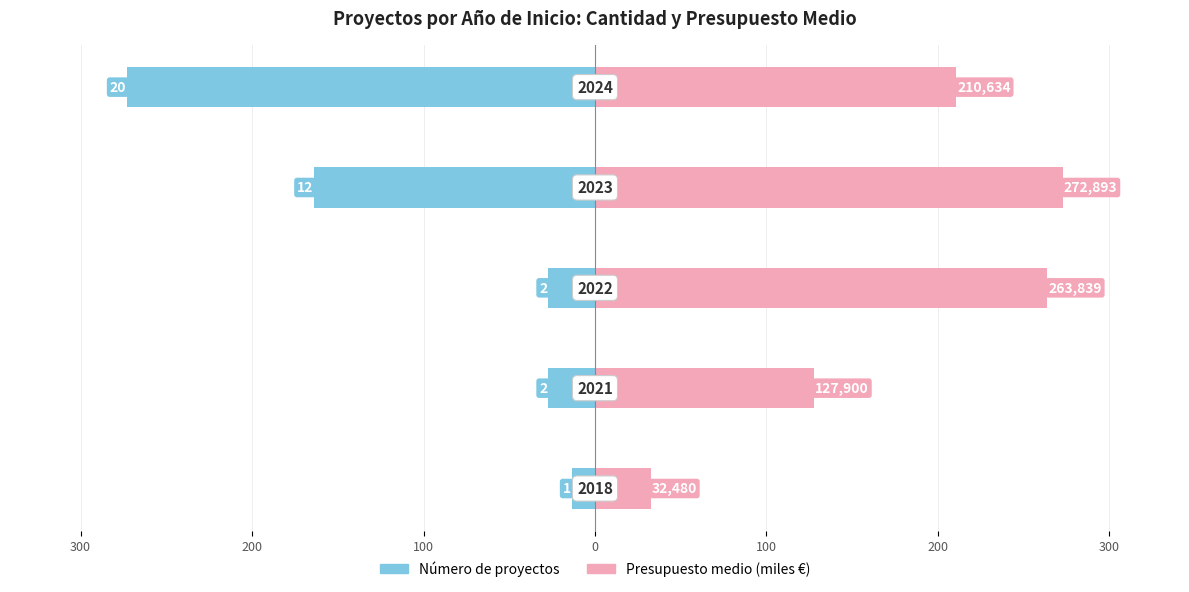

Are the bars horizontal?

Yes